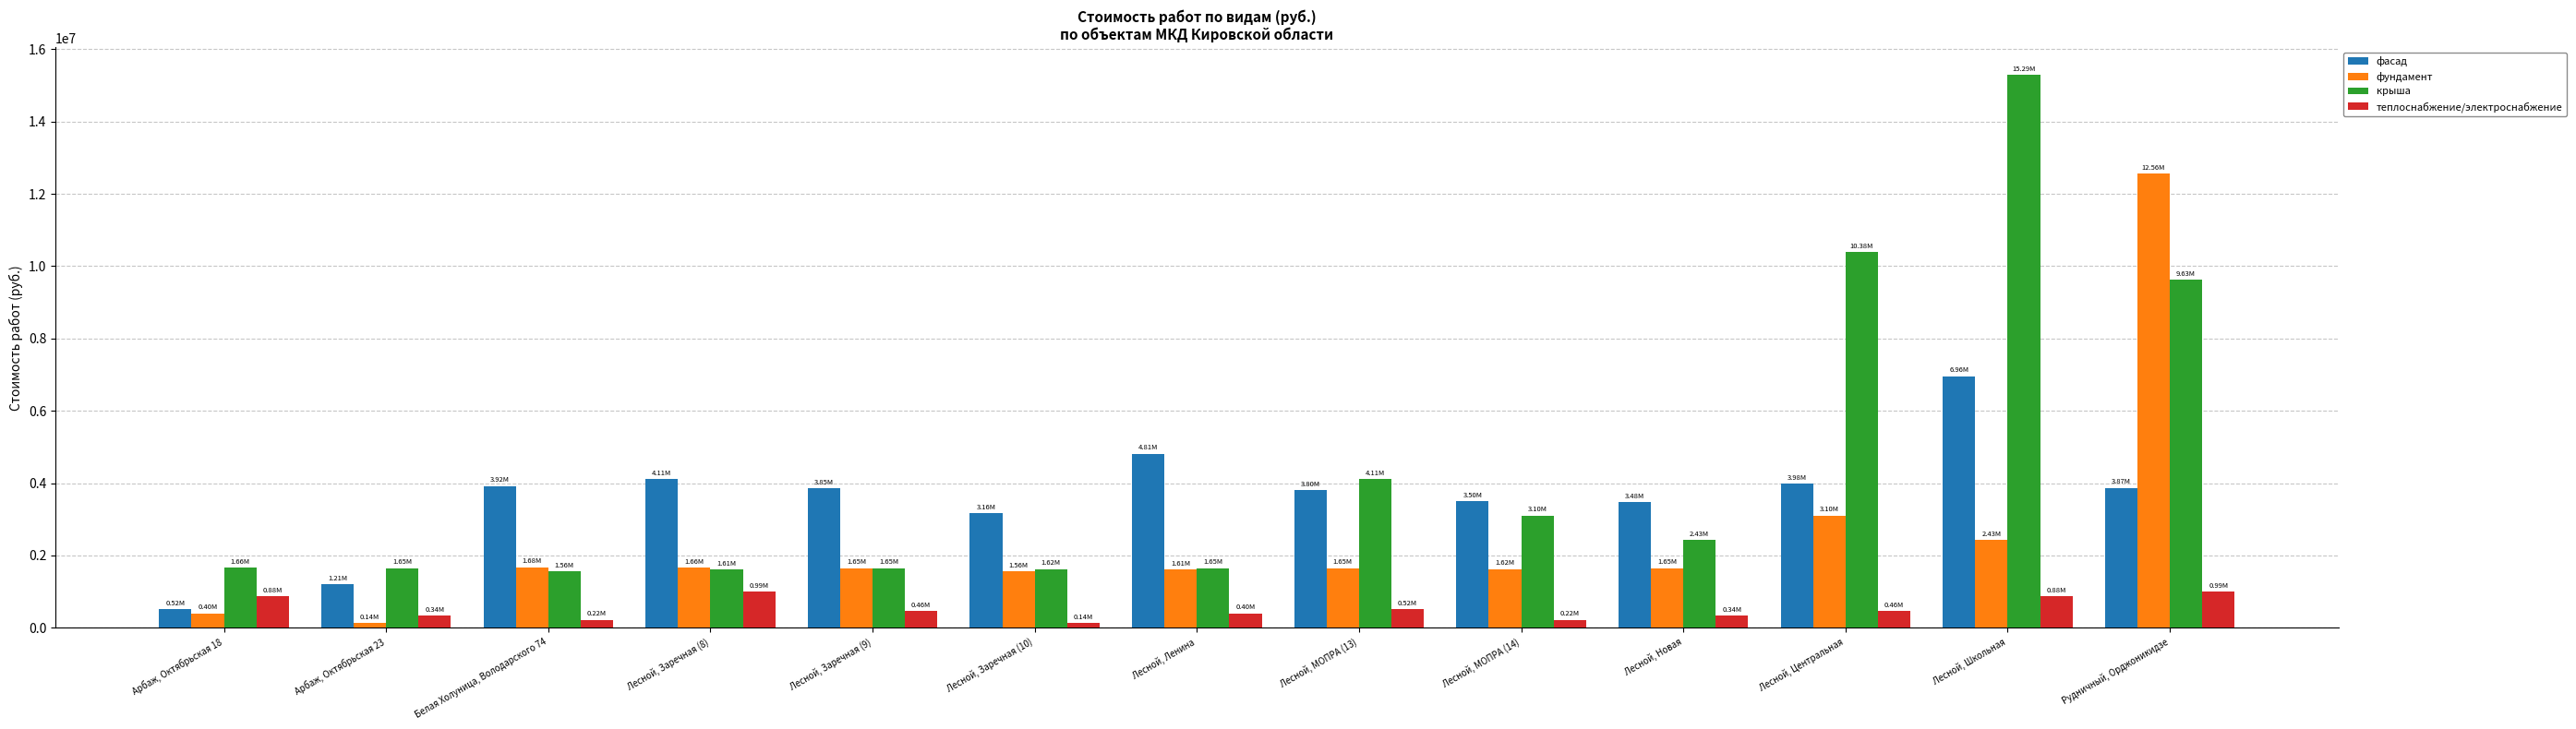

At which category does the chart reach its peak across all series?

Лесной, Школьная